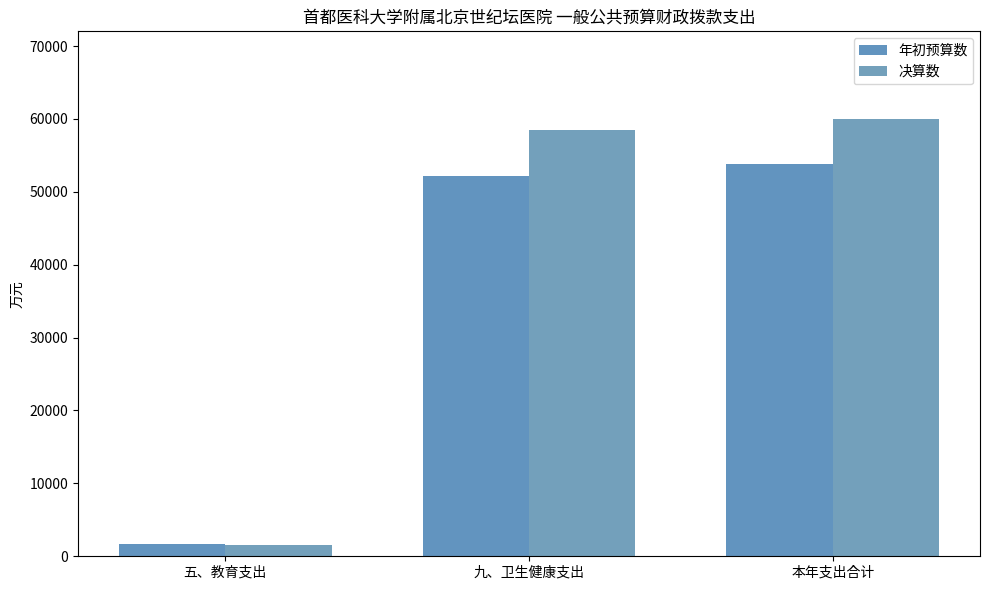

Where is 年初预算数 nearest to the value 27762?

九、卫生健康支出